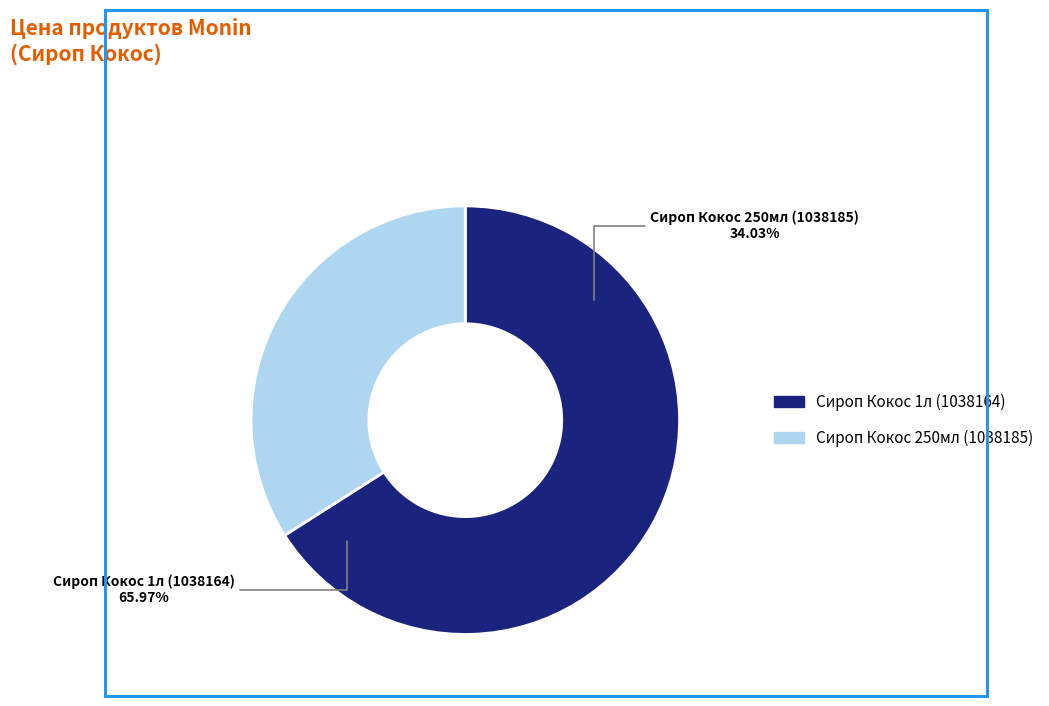

Count the number of slices in the pie.

2